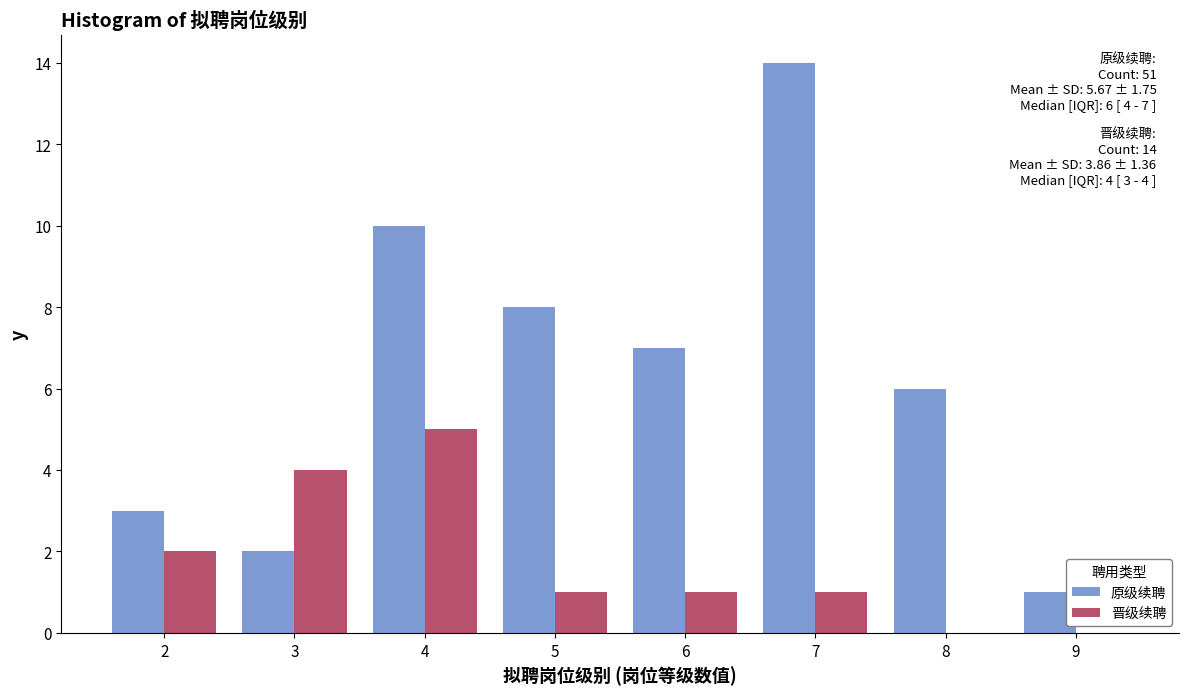

In the 原级续聘 series, which range on the x-axis has the tallest bar?

6.5 to 7.5